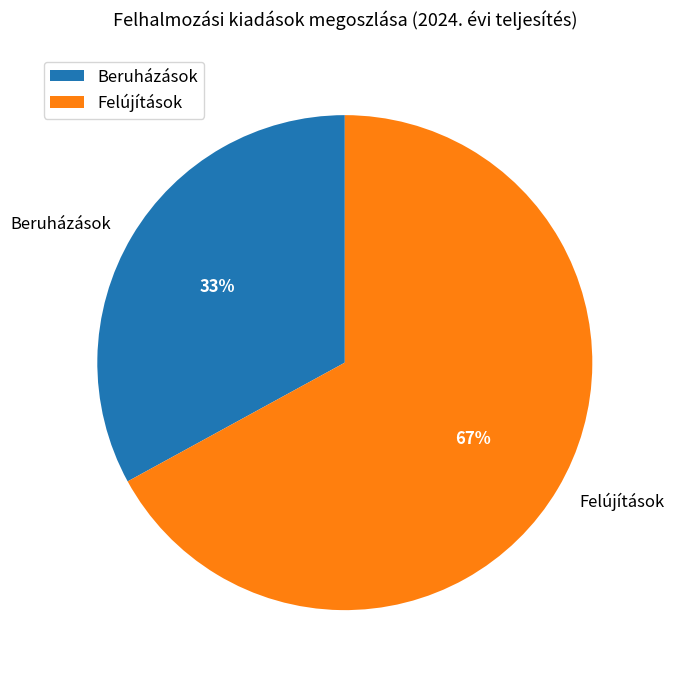

Between Beruházások and Felújítások, which is larger?

Felújítások